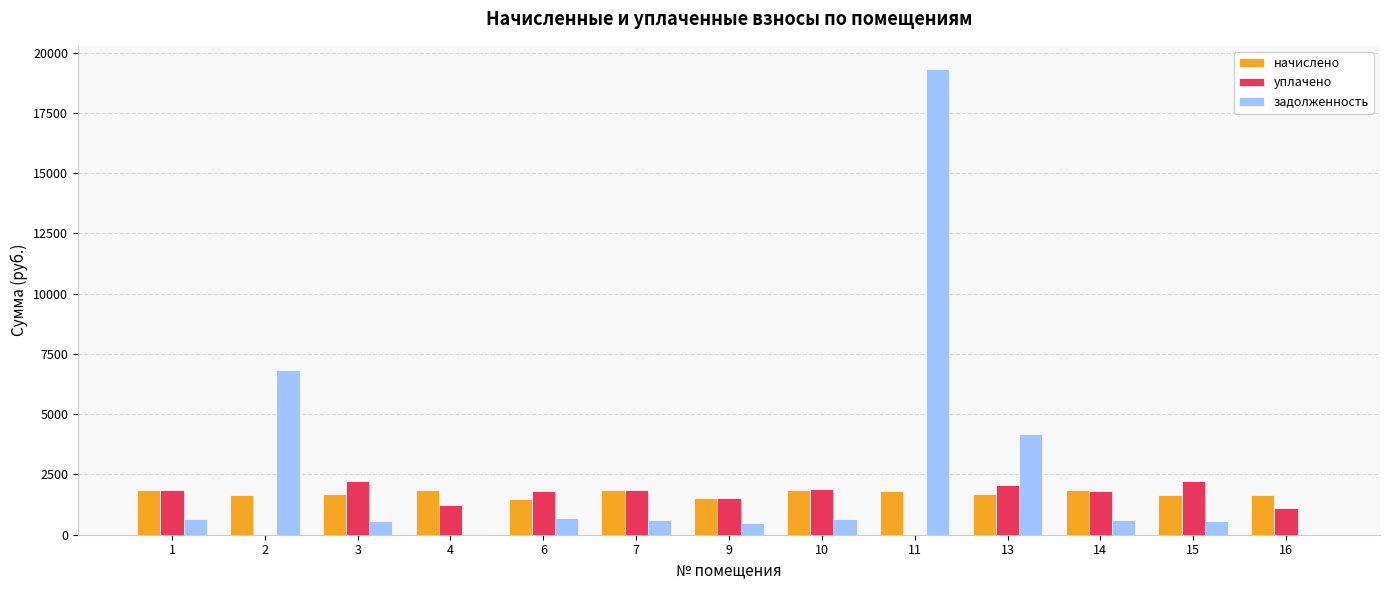

How many groups of bars are there?

13